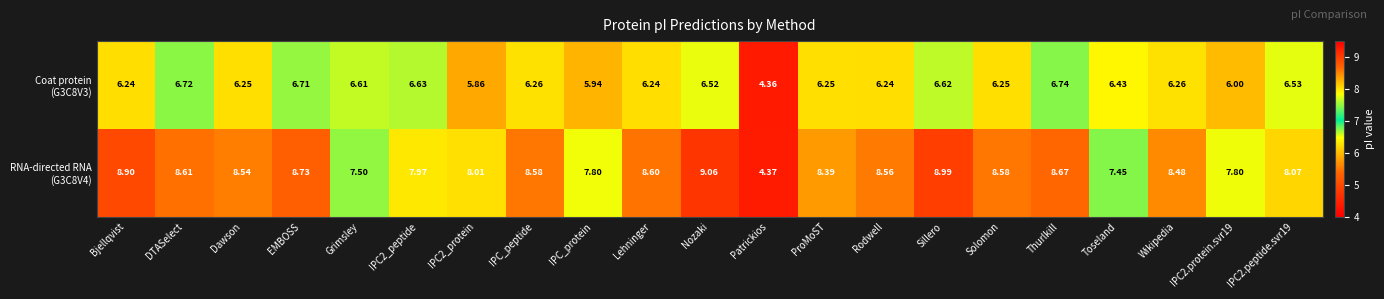

Which label corresponds to the smallest value in the chart?

Patrickios